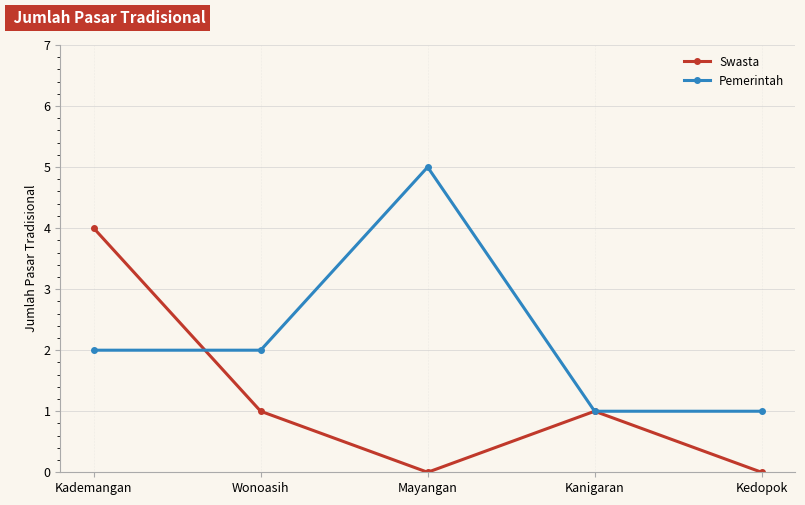

Rank the series by their average value, from highest to lowest.

Pemerintah, Swasta